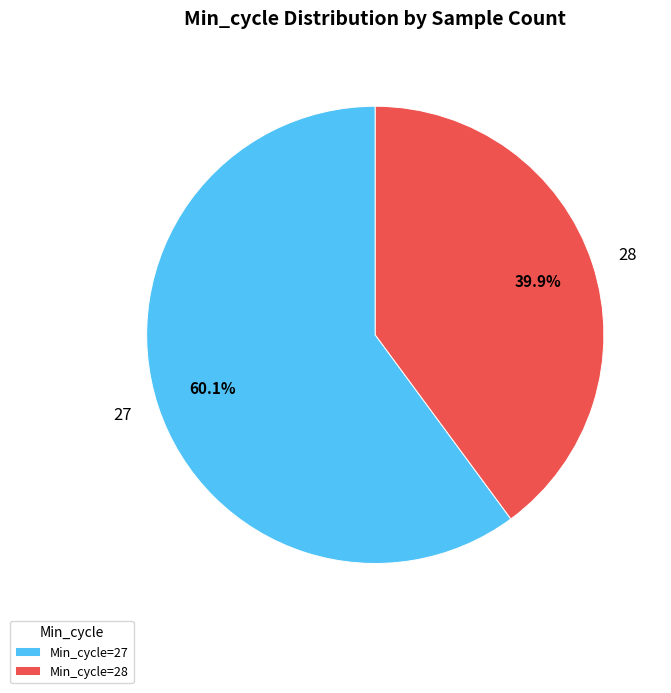

What is the ratio of the value at 28 to the value at 27?

0.7